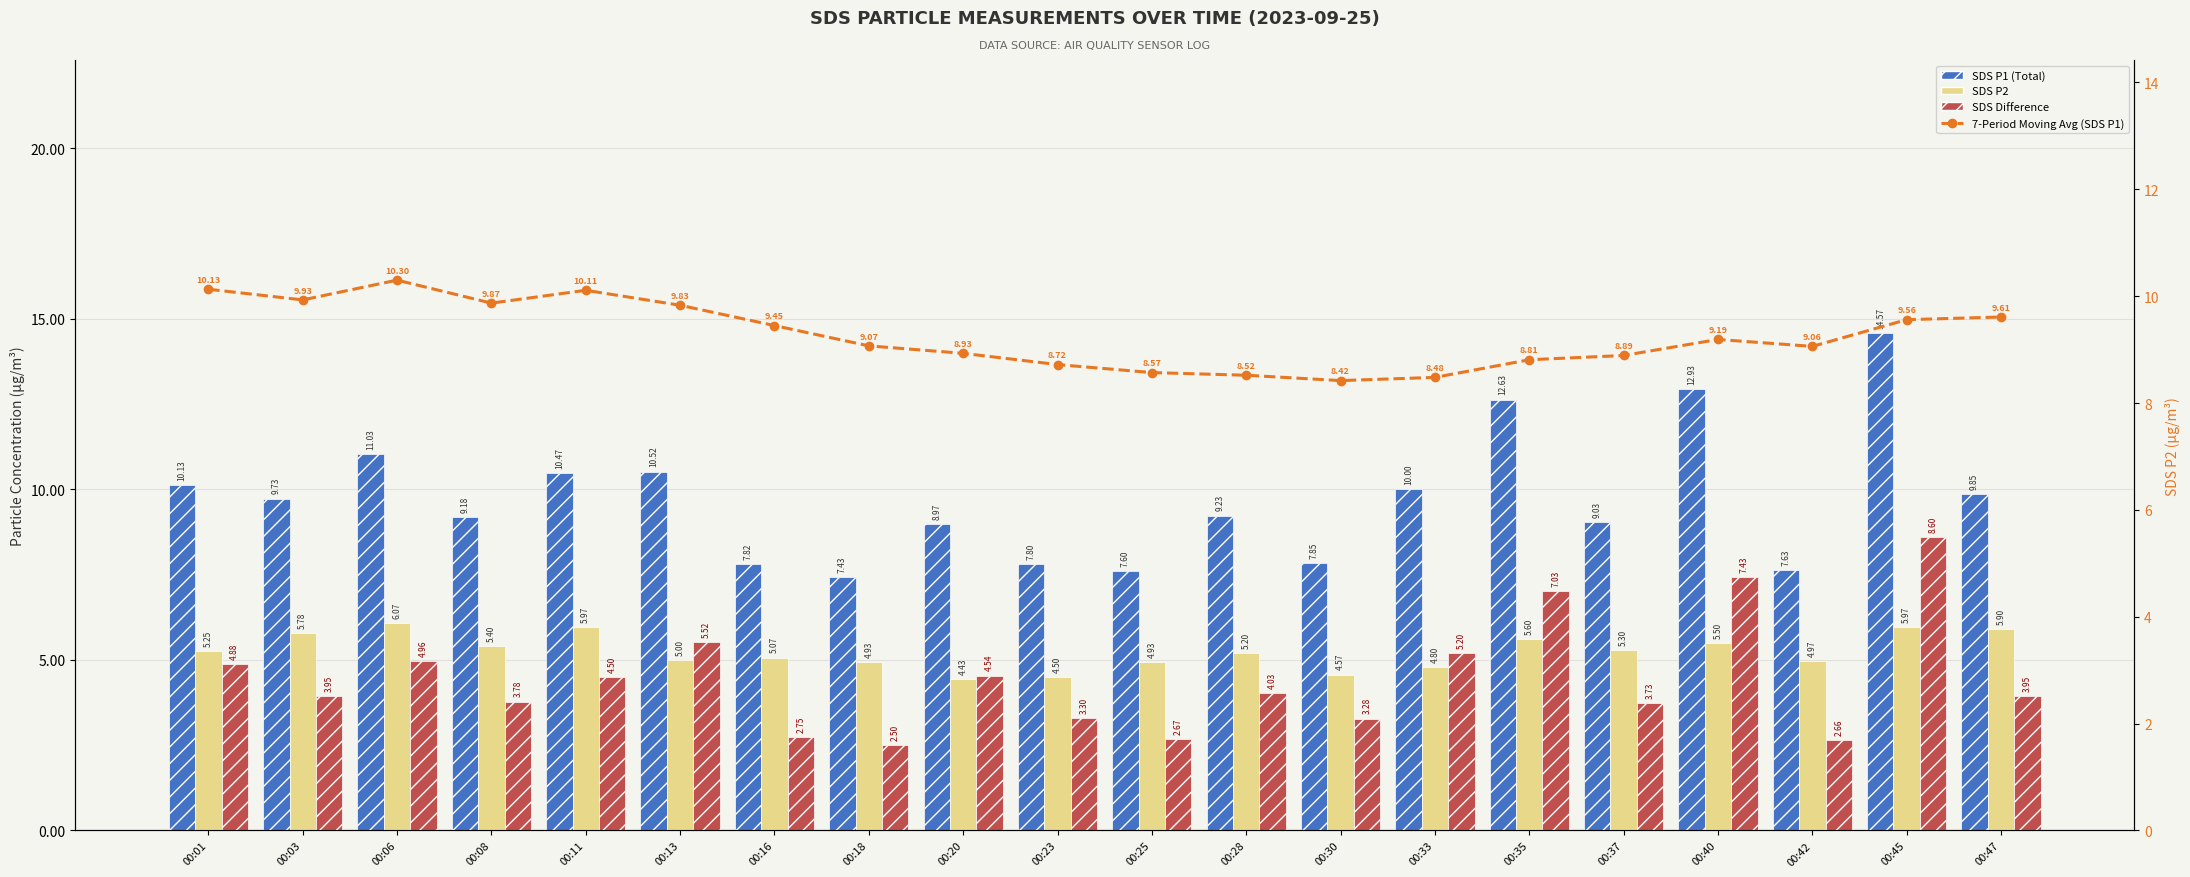

Which has a higher value, 00:13 or 00:18?

00:13